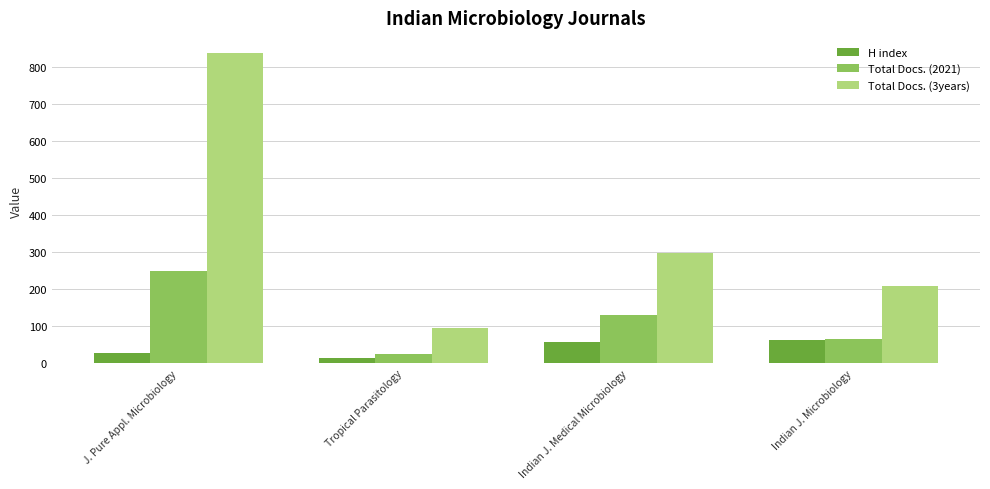

At which label does Total Docs. (2021) first exceed 132?

J. Pure Appl. Microbiology